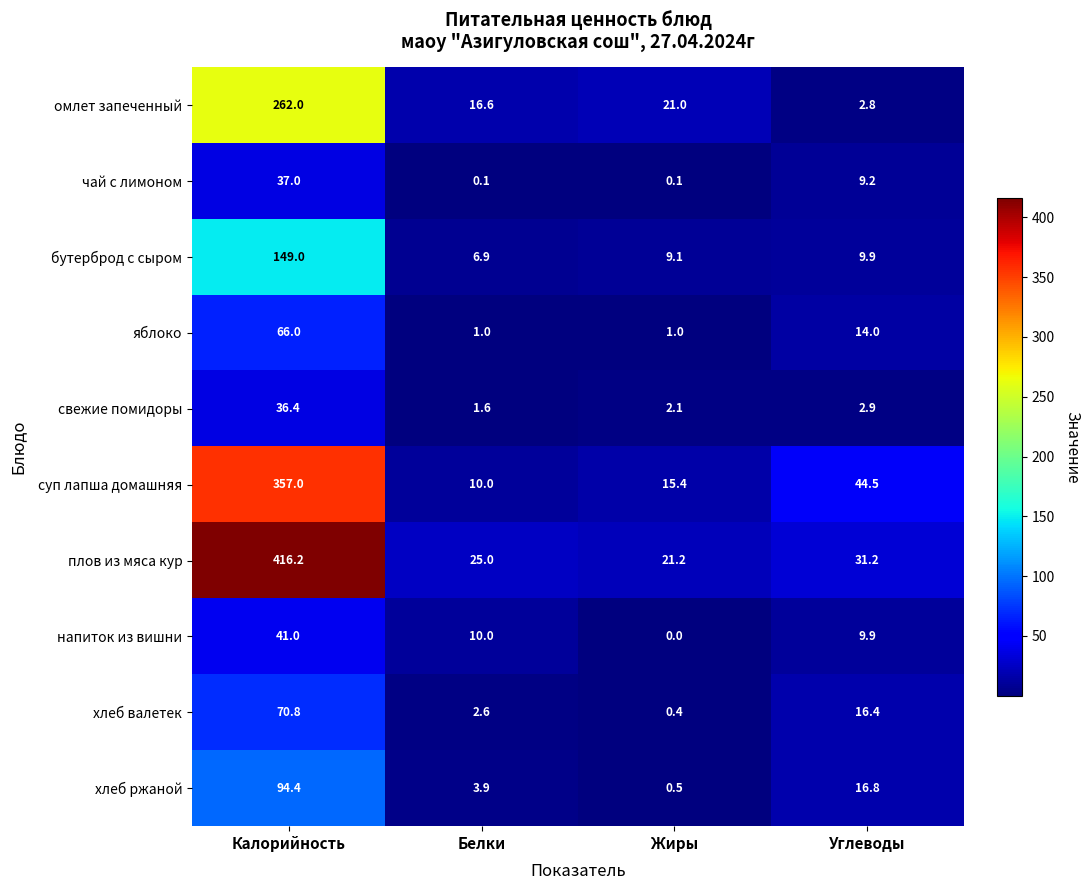

Which series has the largest range (max minus min)?

плов из мяса кур